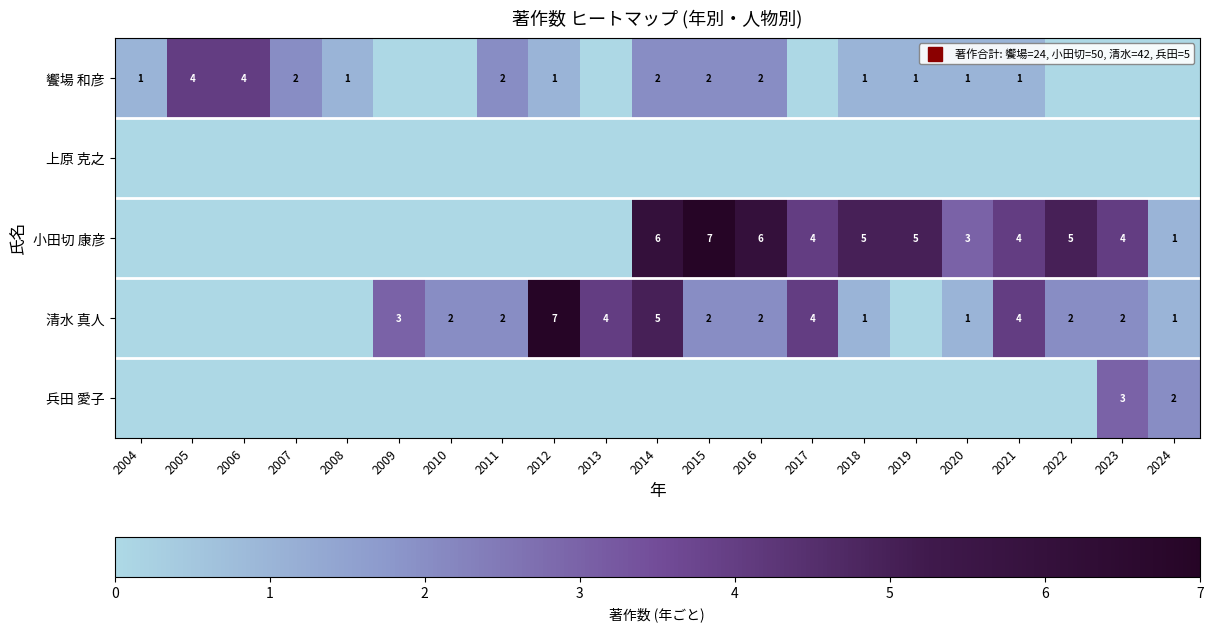

The 饗場 和彦 series shows 1 at 2020. True or false?

True